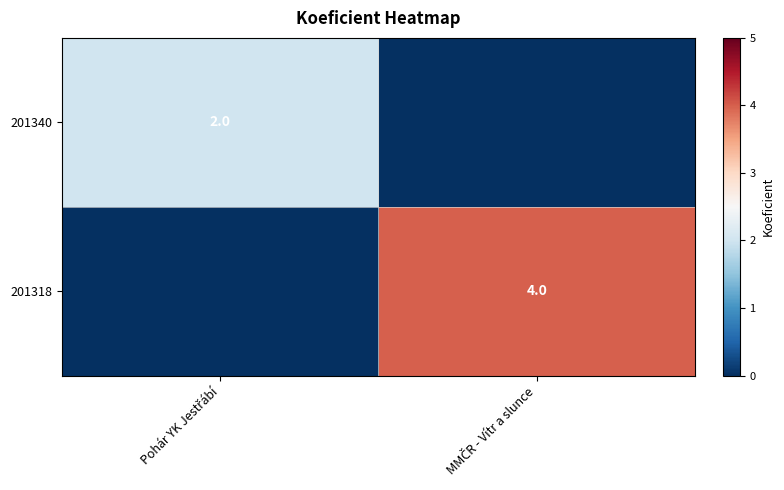

List the series in order of their overall mean, lowest first.

201340, 201318